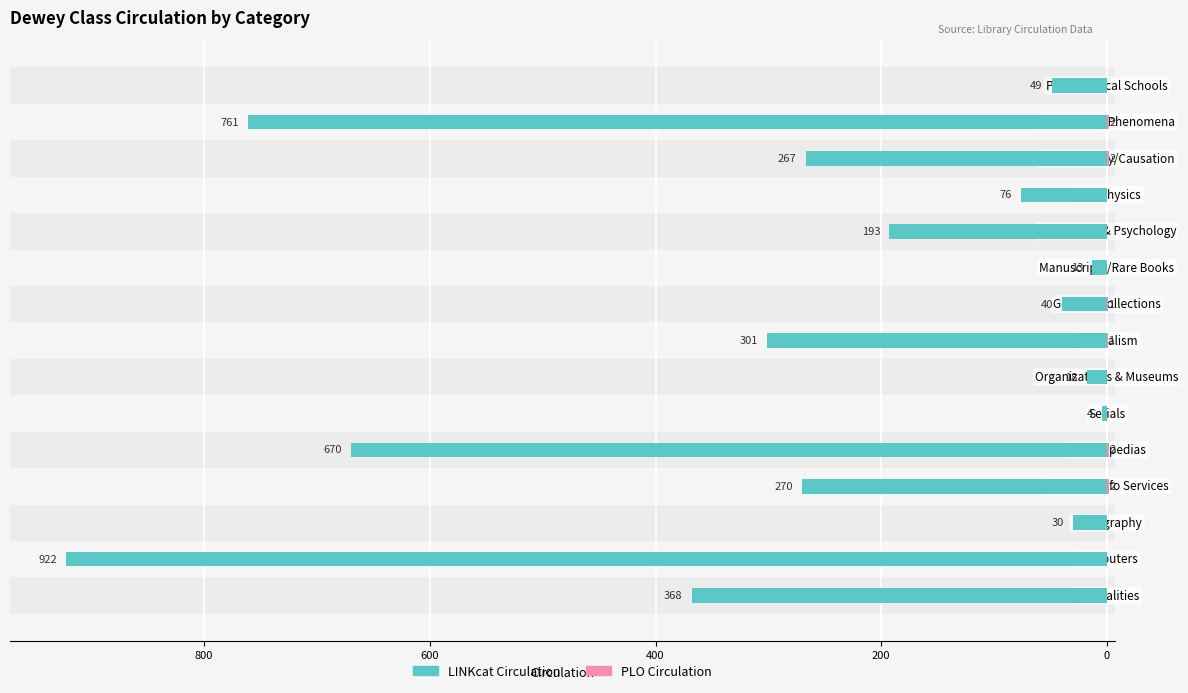

What are all the series names shown in the legend?

LINKcat Circulation, PLO Circulation